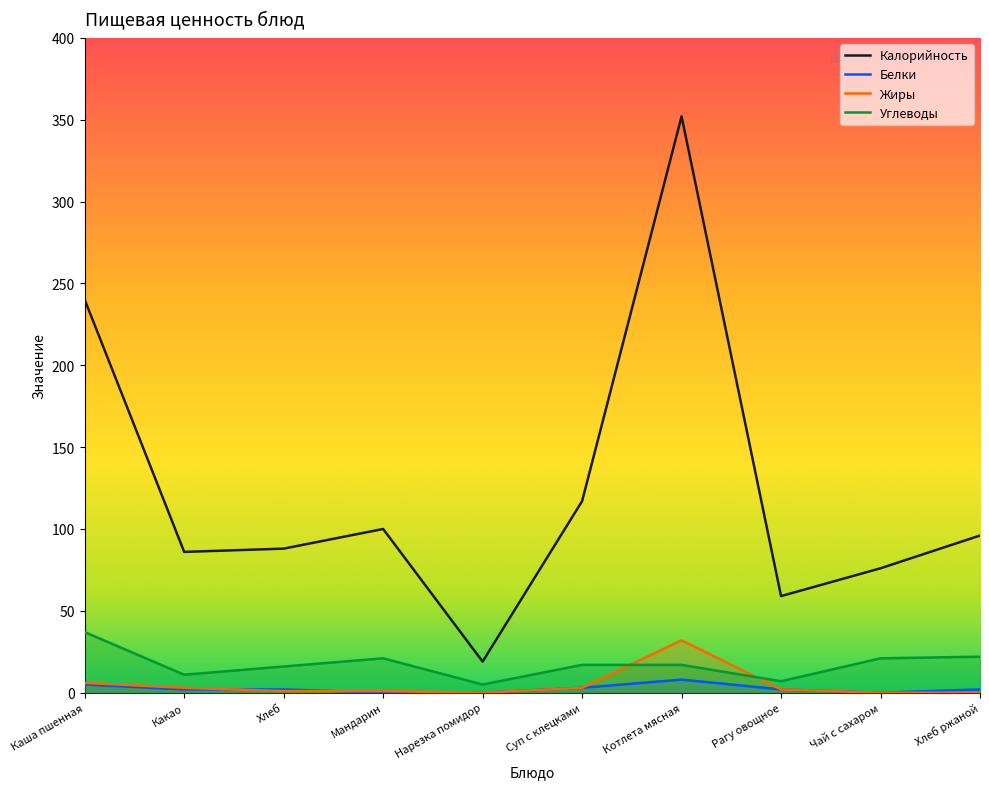

How many lines are shown in the chart?

4